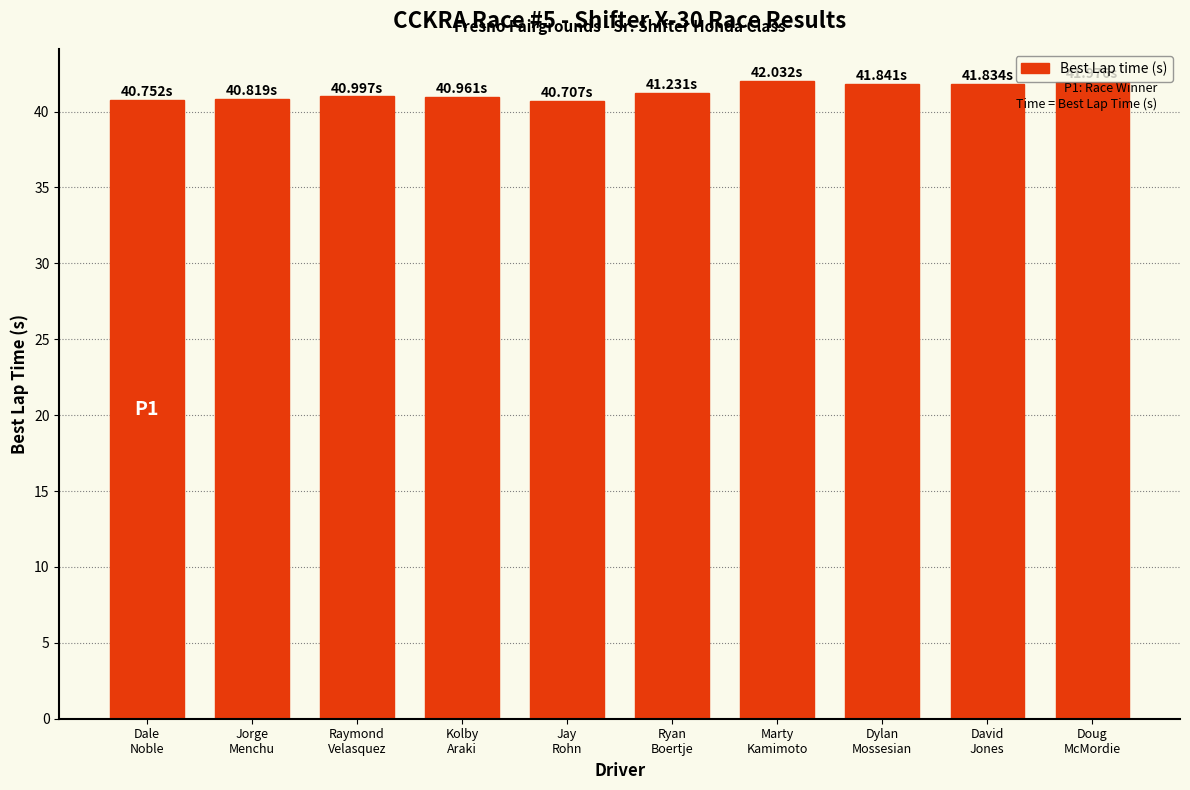

What is the average value?

41.3